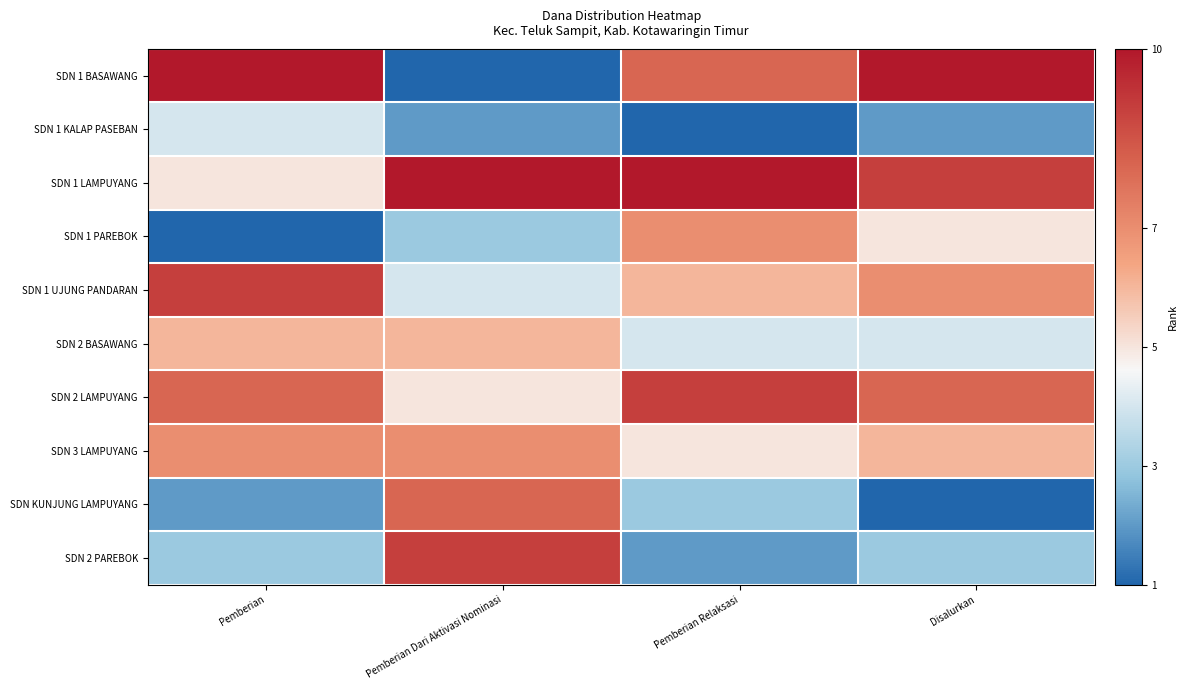

At which category is the sum across all series the highest?

Pemberian